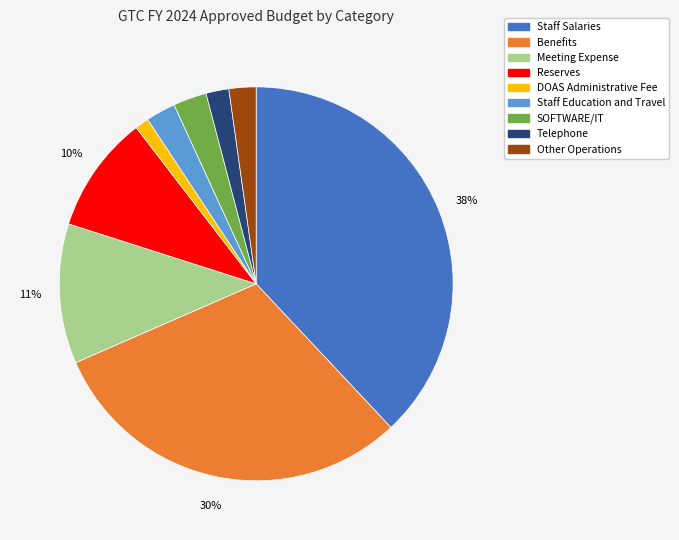

The Meeting Expense slice represents 21% of the pie. True or false?

False